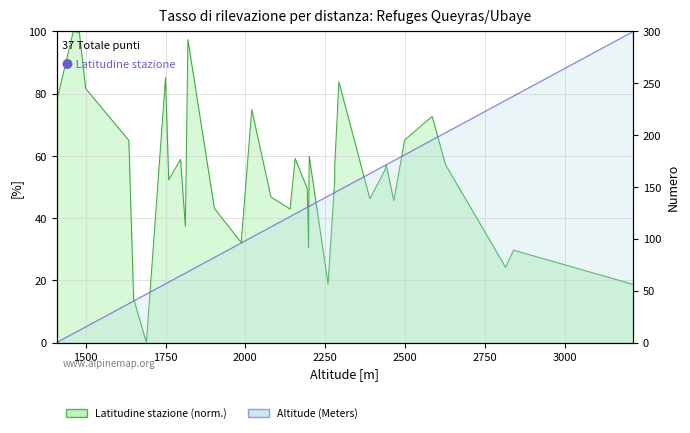

What is the difference between the maximum and minimum values in the Latitudine stazione (norm.) series?

100.0